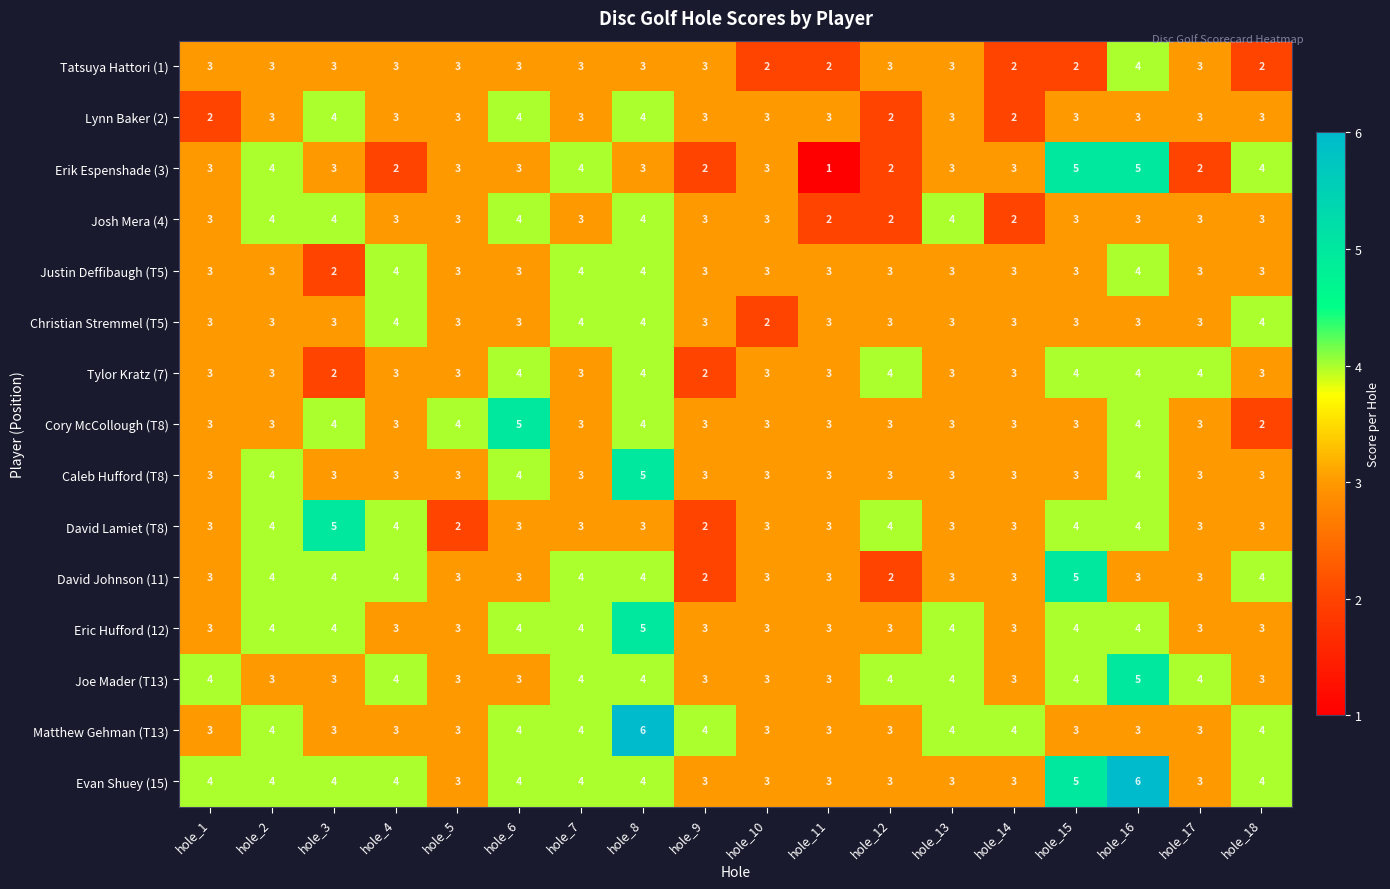

Which series has the largest total across all categories?

Evan Shuey (15)